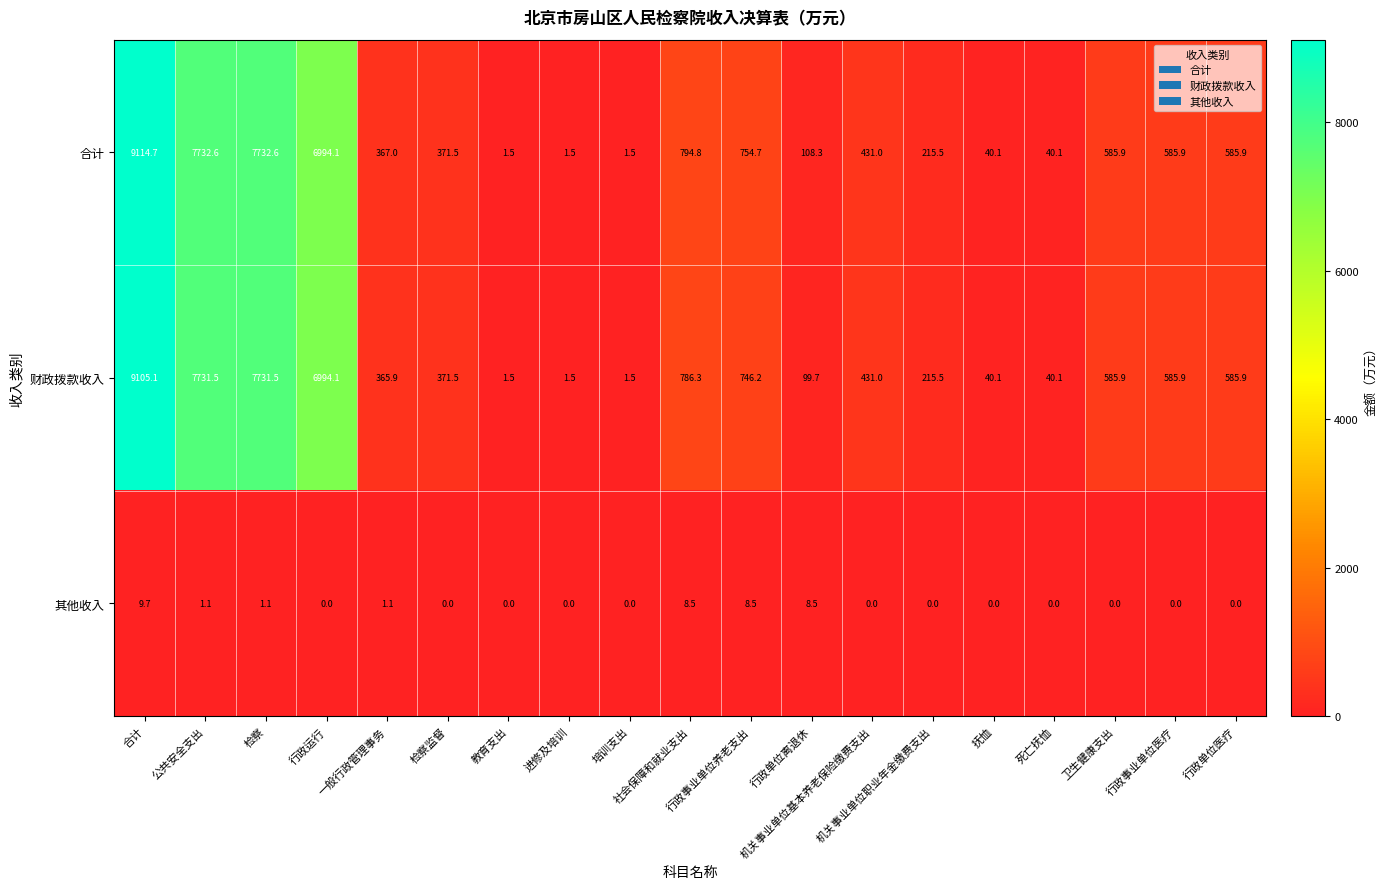

At how many categories does at least one series exceed 2853?

4